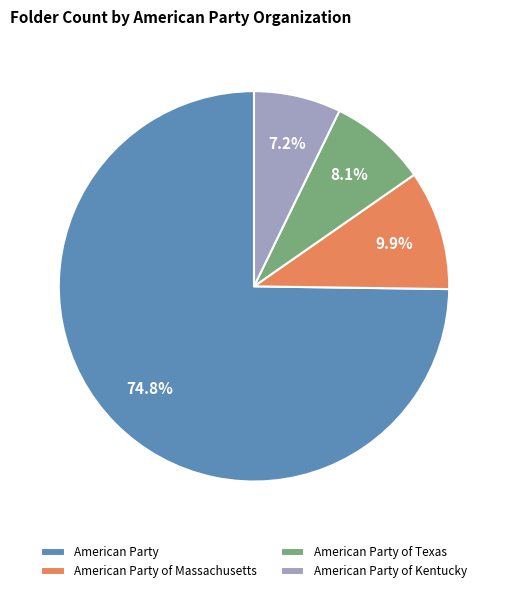

To the nearest percent, what is the difference between the American Party of Massachusetts and American Party of Kentucky slice percentages?

3%